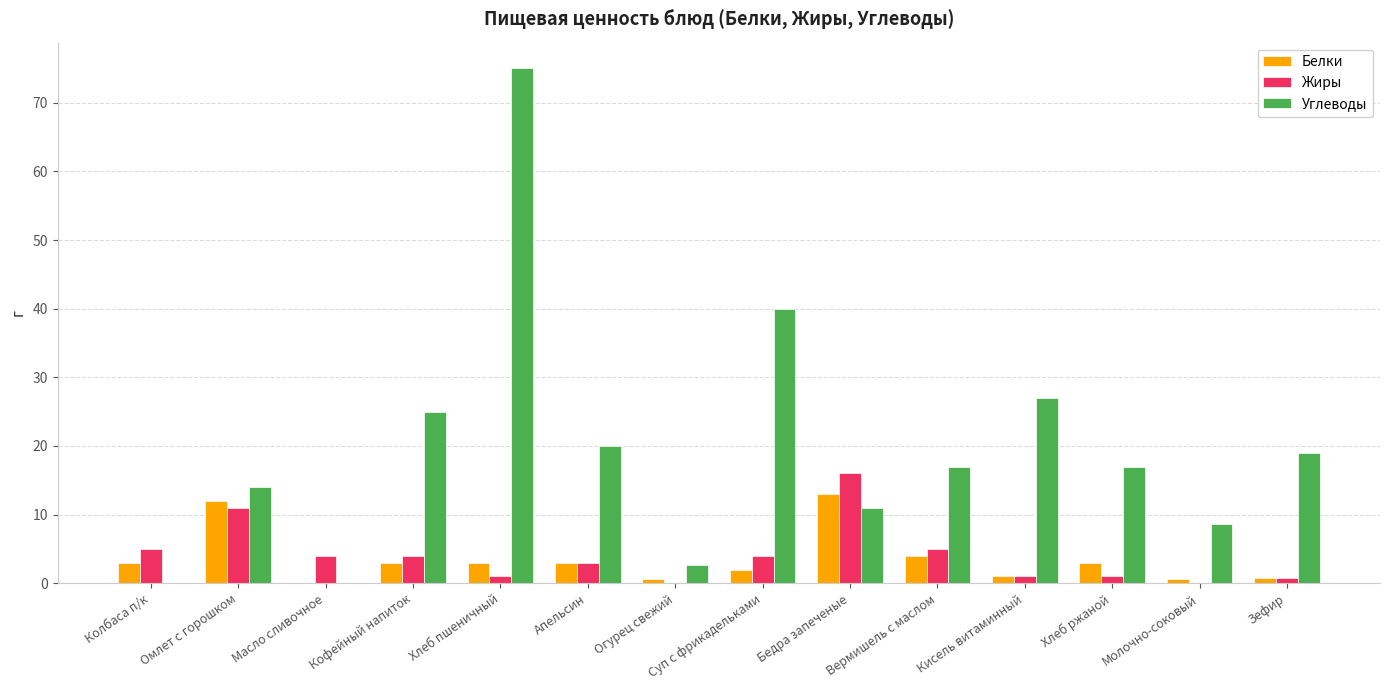

Is the value of Белки at Кисель витаминный greater than the value of Углеводы at Масло сливочное?

Yes